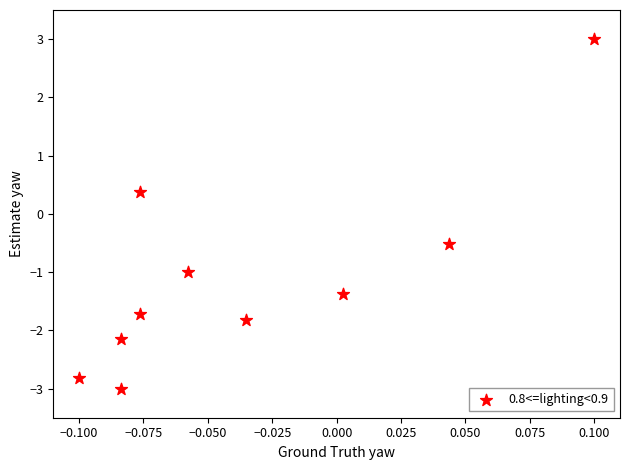

What is the range of Y values (max minus min)?

6.0